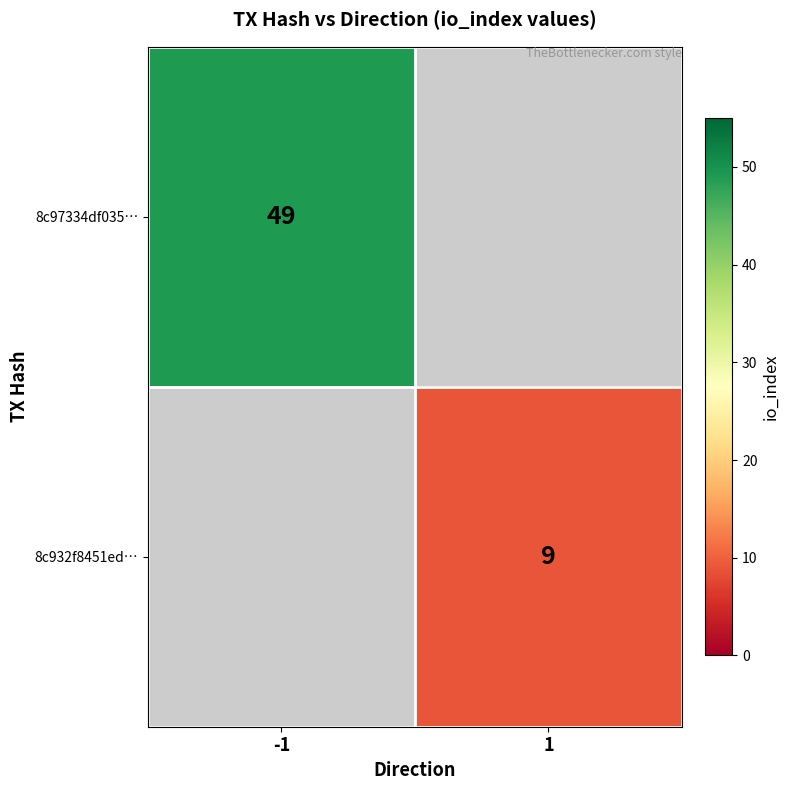

Is it true that 8c97334df035… equals 49 at -1?

True